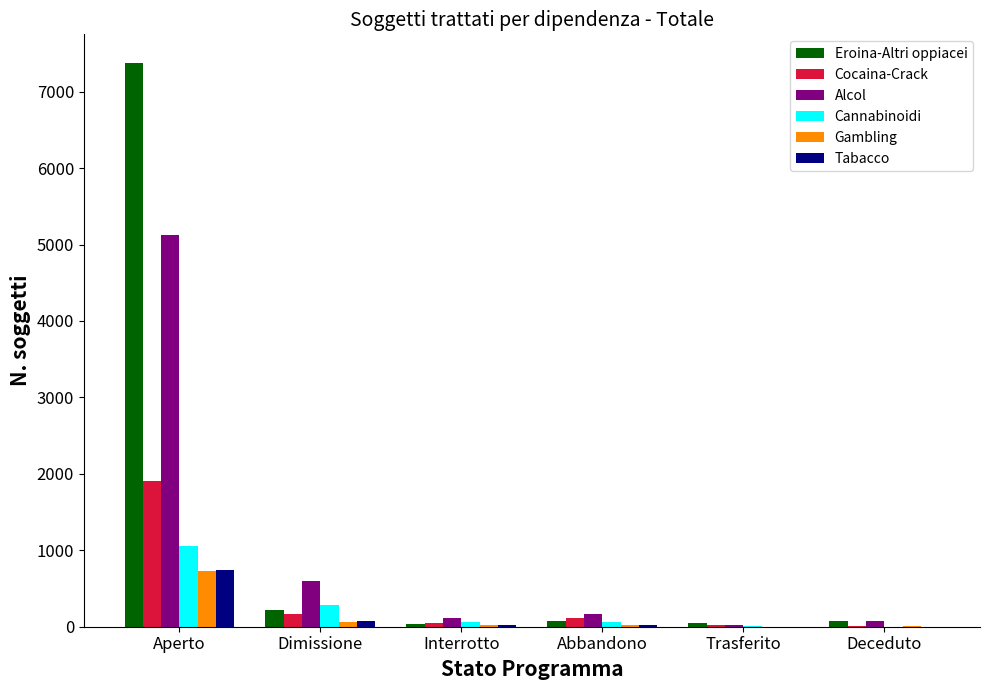

How many categories are shown in the chart?

6